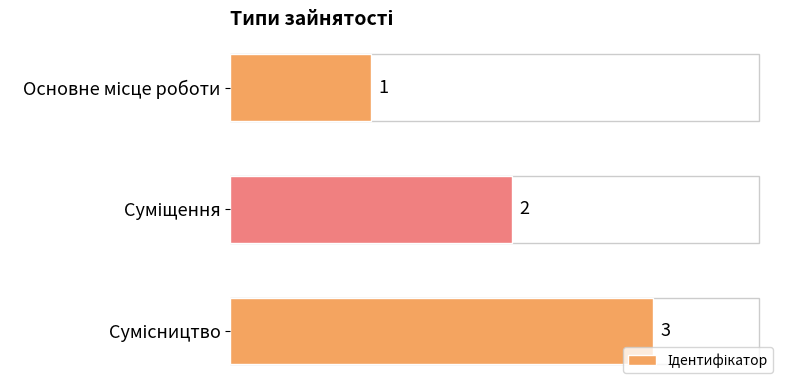

What is the greatest value displayed?

3